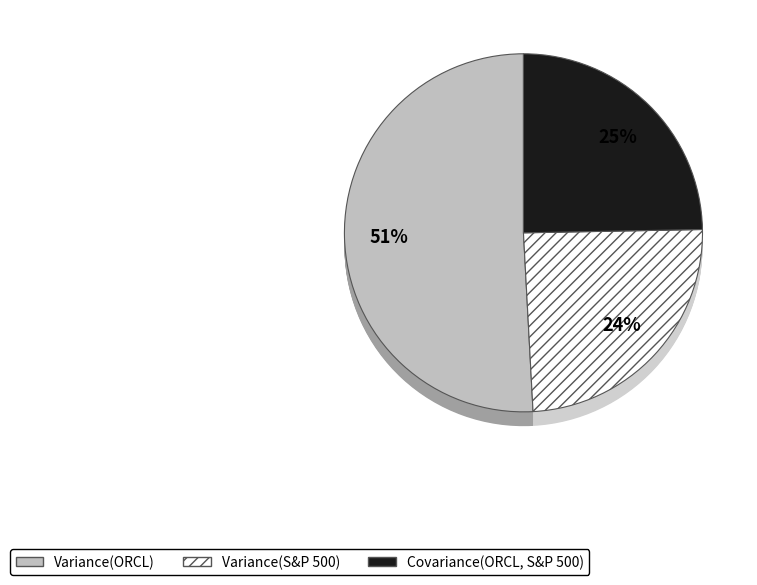

Between Variance(ORCL) and Variance(S&P 500), which is larger?

Variance(ORCL)